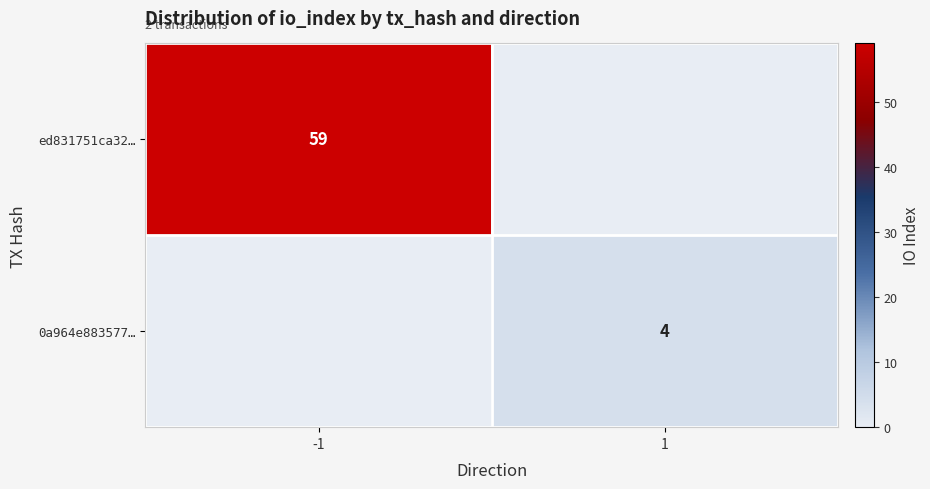

At which category is the sum across all series the highest?

-1